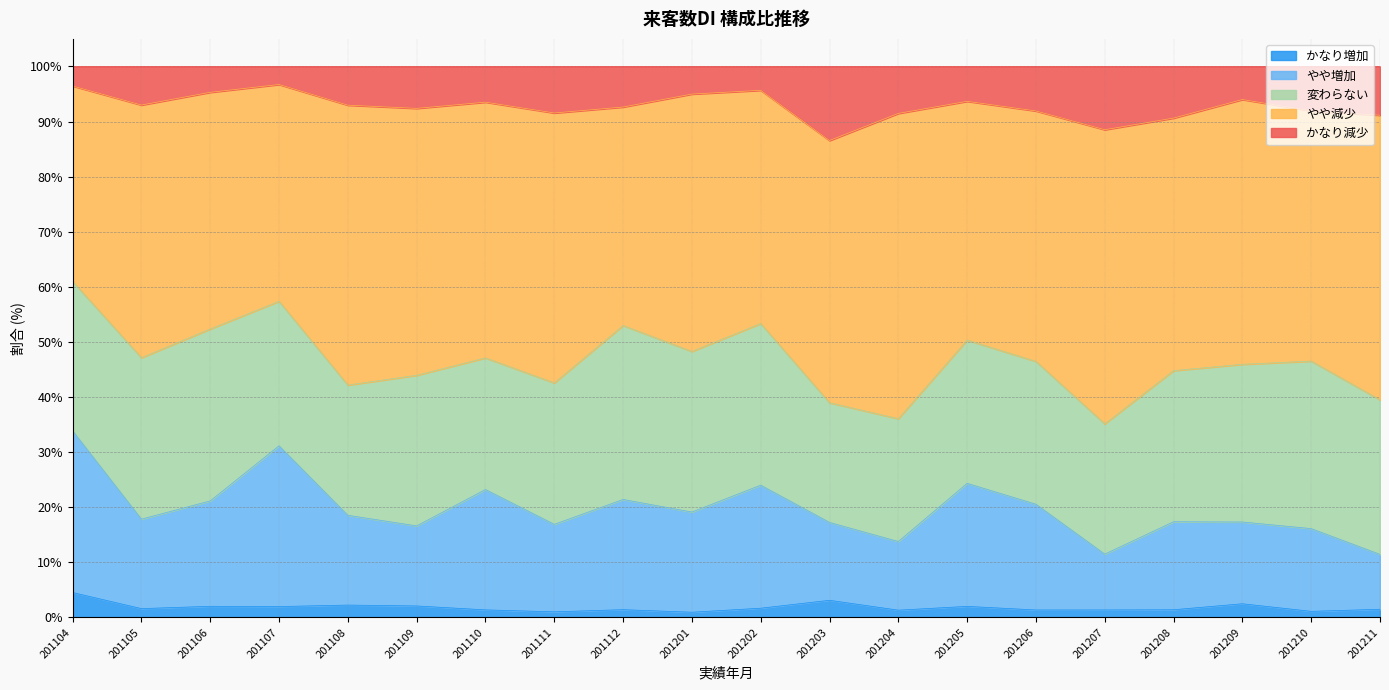

What is the approximate value of かなり増加 at 201108?

2.2